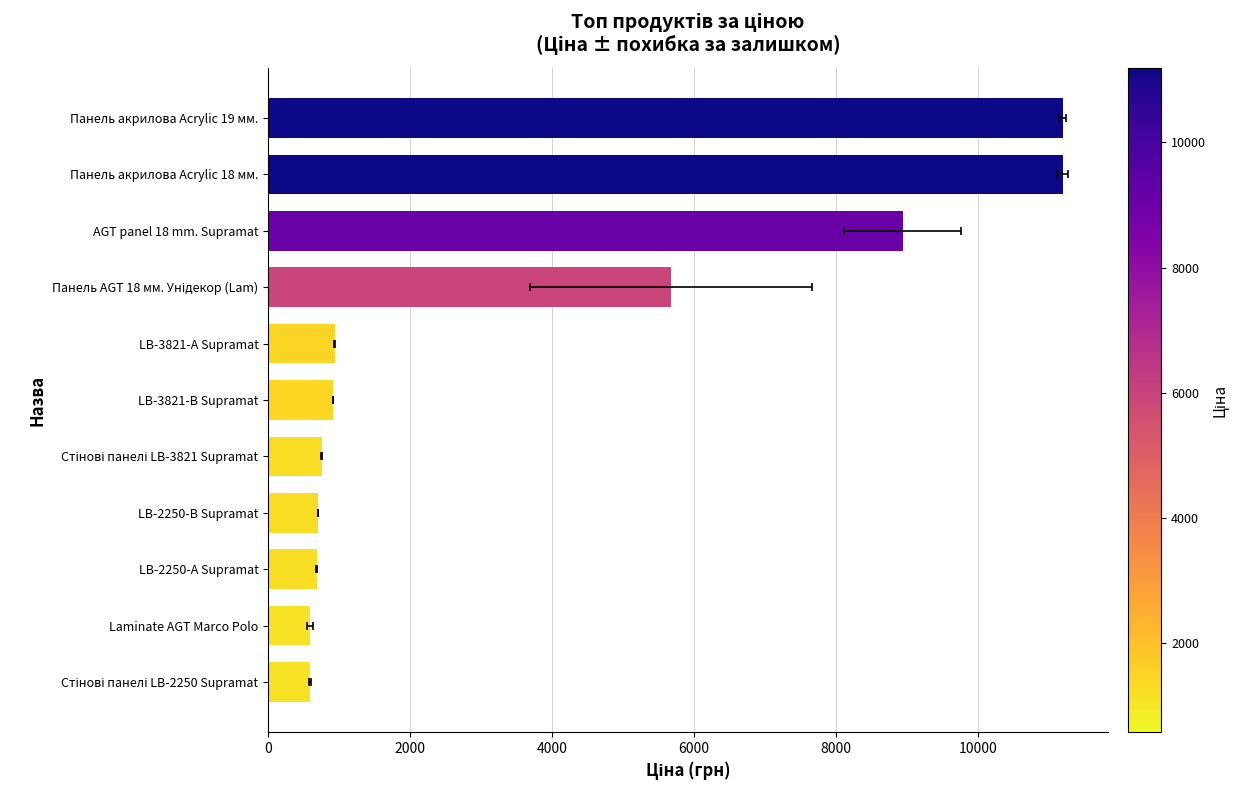

What is the difference between the second highest and minimum values?

10603.8